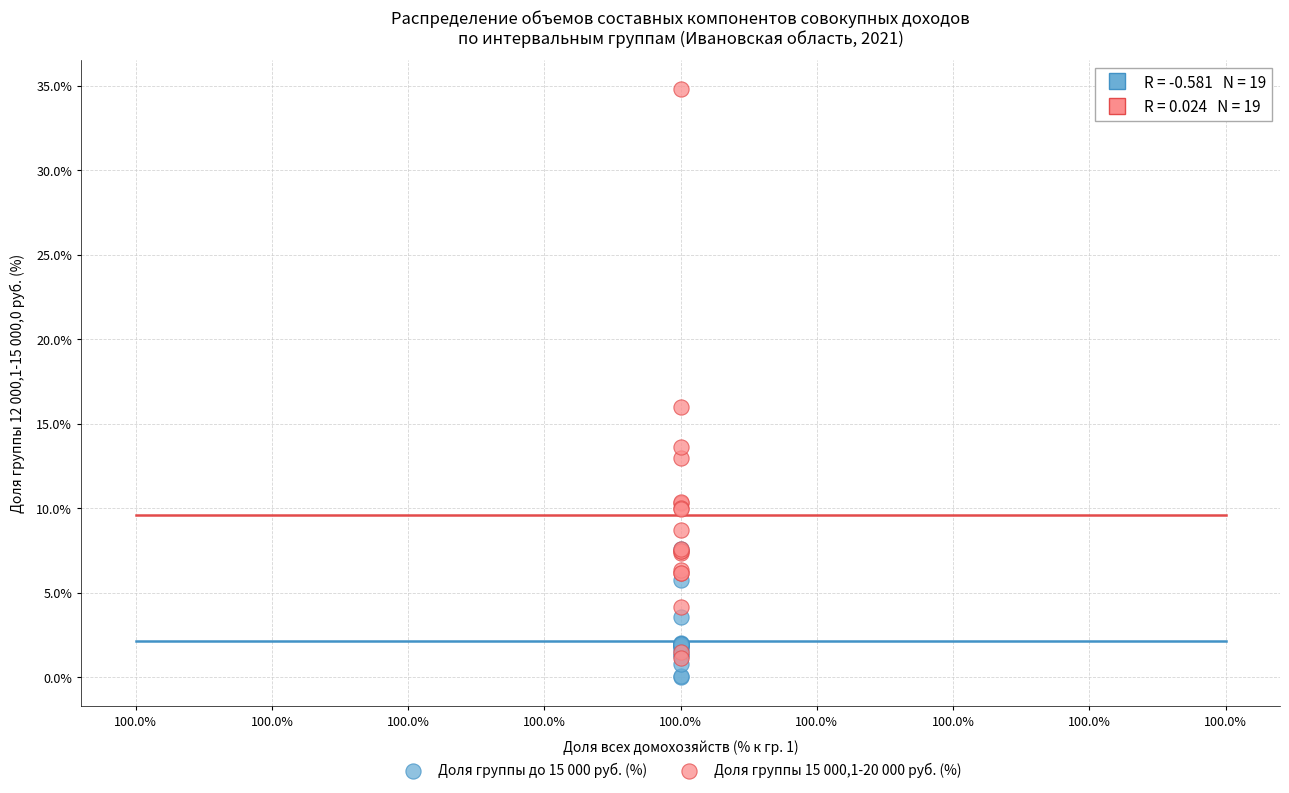

Which series reaches the maximum Y coordinate?

Доля группы 15 000,1-20 000 руб. (%)